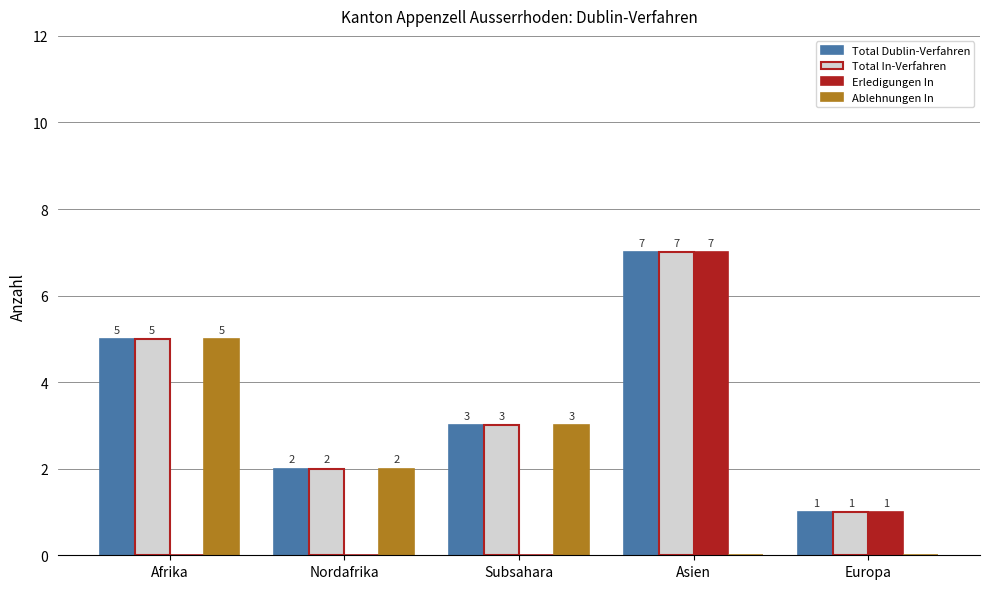

Is it true that Total In-Verfahren equals 2 at Europa?

False